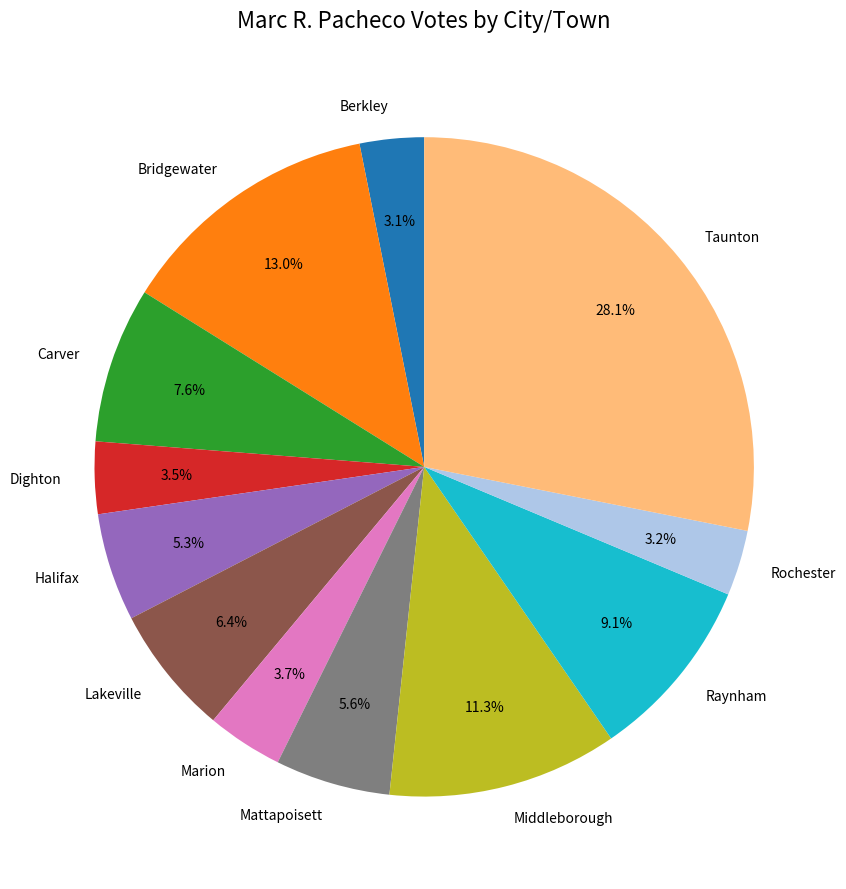

Combined, do Mattapoisett and Taunton account for over 50%?

No